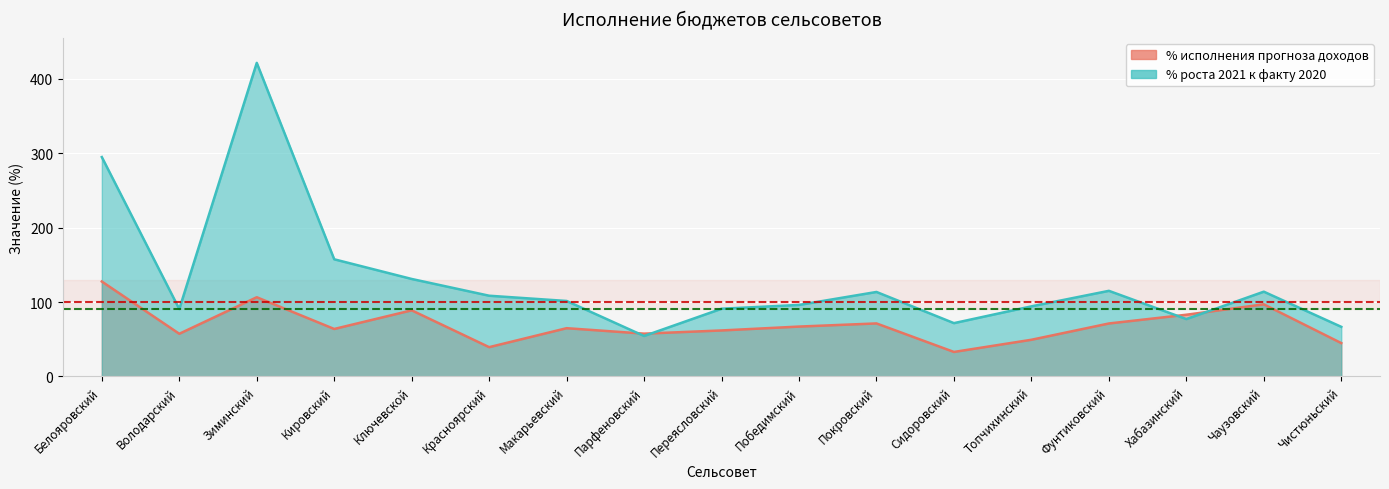

Reading right to left, list all the values displayed in this chart.

% исполнения прогноза доходов: 44.8	97.0	83.0	71.2	49.3	32.9	71.3	67.0	61.8	57.5	64.9	39.4	88.9	63.8	106.5	57.4	127.6
% роста 2021 к факту 2020: 66.7	114.0	77.1	115.1	94.2	71.7	113.6	96.1	91.0	54.4	101.5	108.5	131.0	157.5	421.5	90.6	294.9